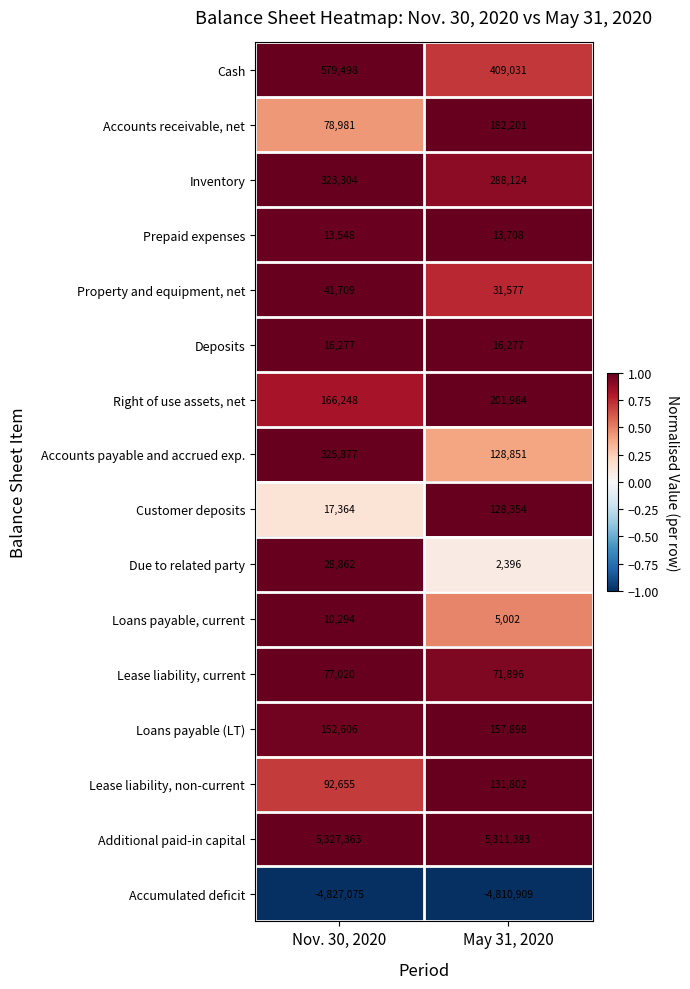

How many distinct data groups are displayed?

16